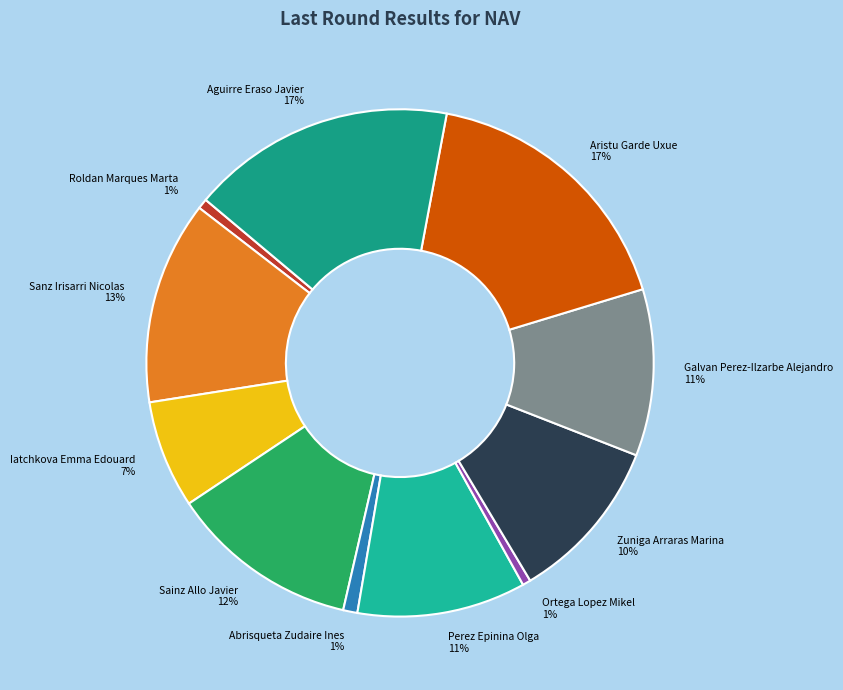

Between Iatchkova Emma Edouard and Sanz Irisarri Nicolas, which is larger?

Sanz Irisarri Nicolas